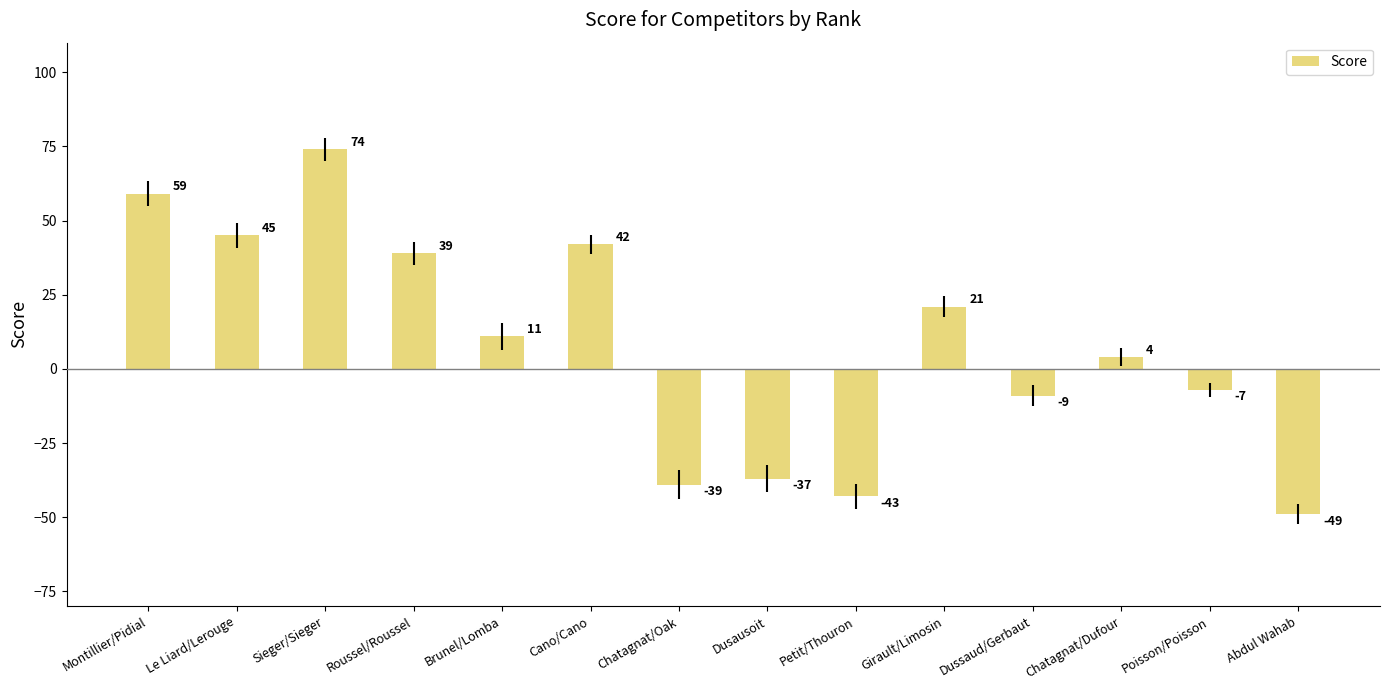

Reading left to right, transcribe all the data shown in this chart.

Montillier/Pidial=59	Le Liard/Lerouge=45	Sieger/Sieger=74	Roussel/Roussel=39	Brunel/Lomba=11	Cano/Cano=42	Chatagnat/Oak=-39	Dusausoit=-37	Petit/Thouron=-43	Girault/Limosin=21	Dussaud/Gerbaut=-9	Chatagnat/Dufour=4	Poisson/Poisson=-7	Abdul Wahab=-49